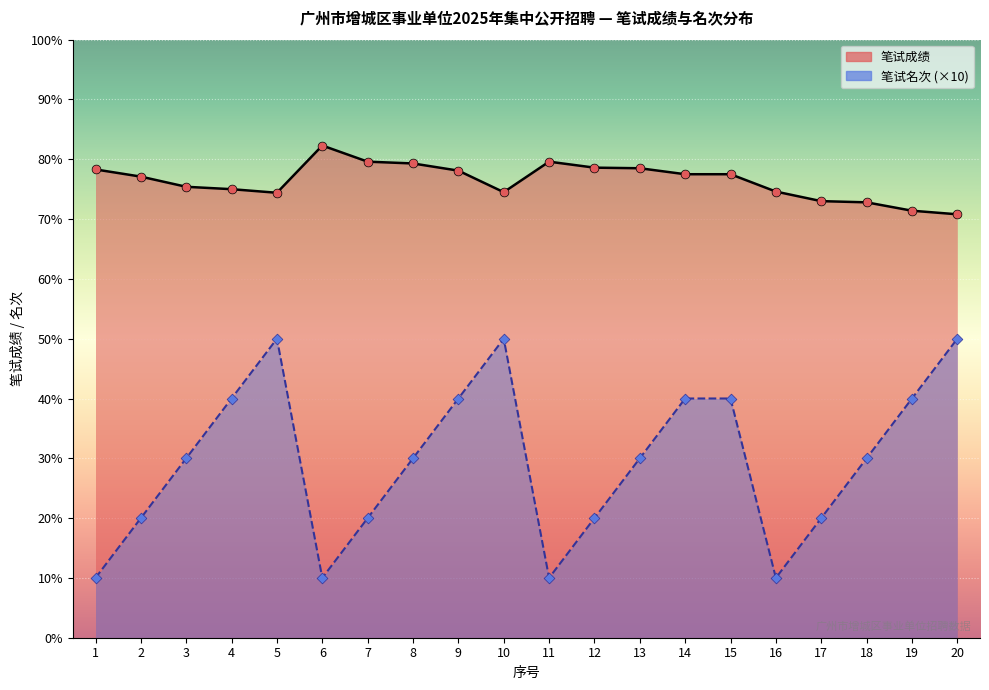

Which series has the largest total across all categories?

笔试成绩